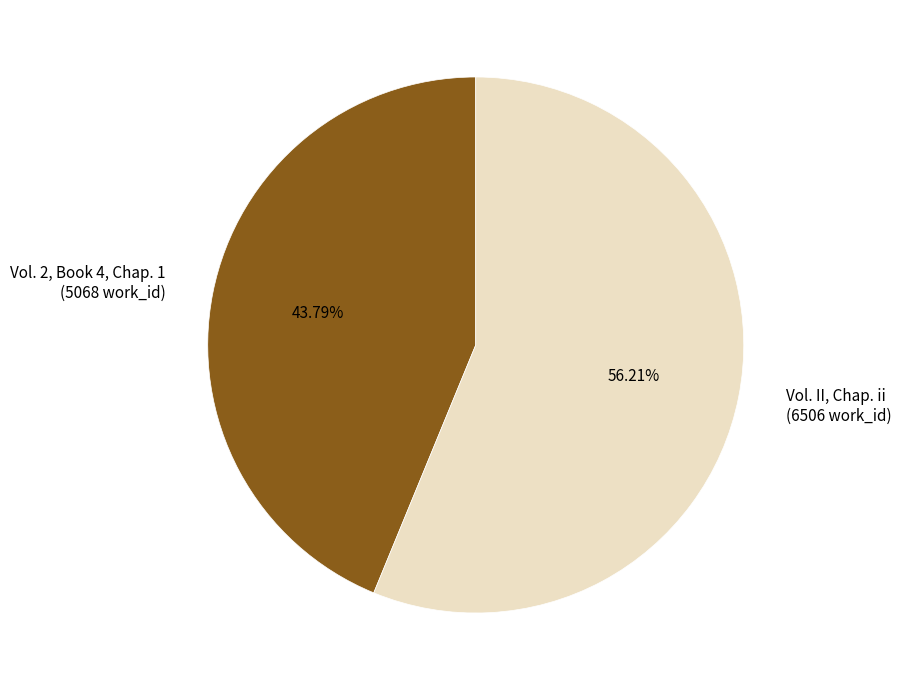

Does Vol. II, Chap. ii account for over 50% of the chart?

Yes